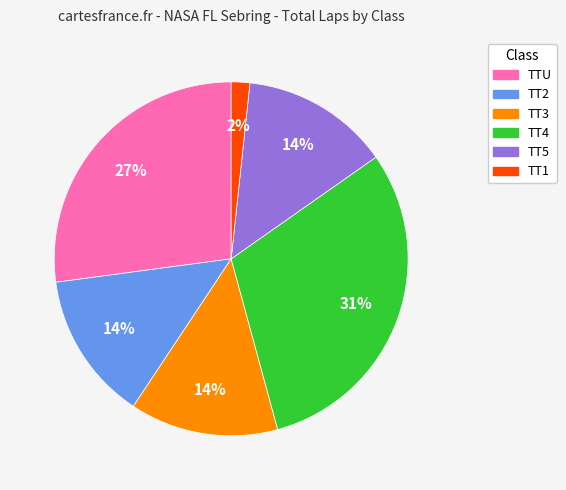

Between TT4 and TT2, which is larger?

TT4